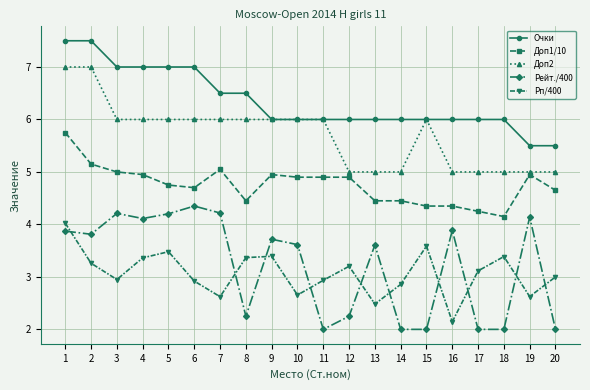

How many lines are shown in the chart?

5